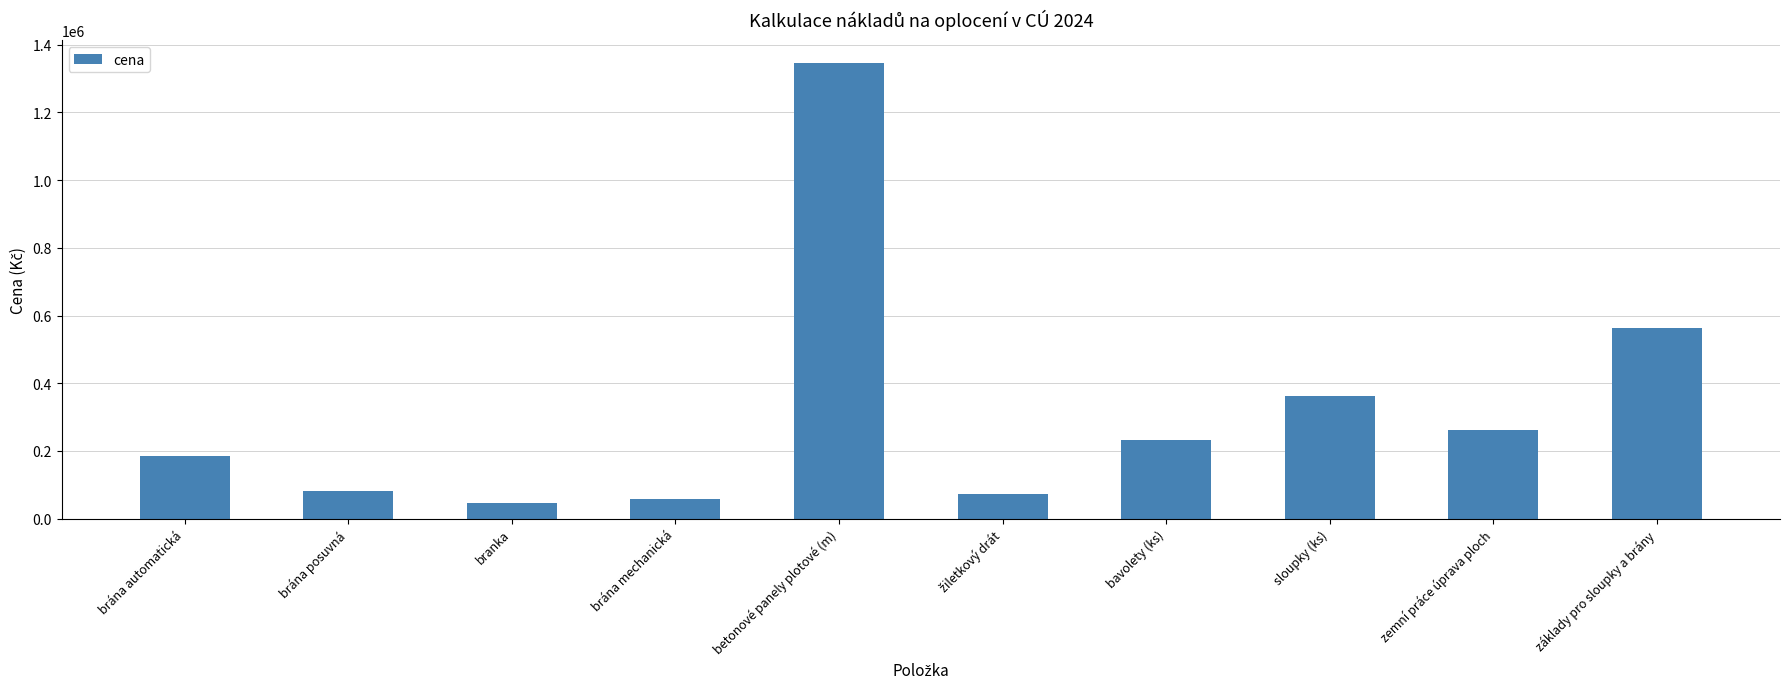

At which label does the data first exceed 232800?

betonové panely plotové (m)